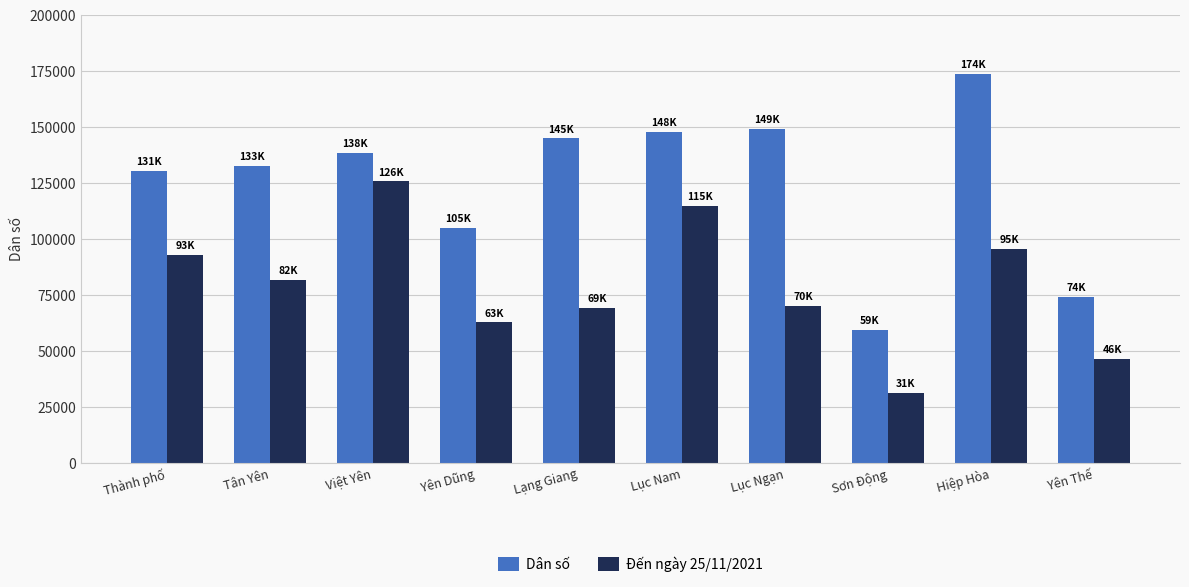

How many groups of bars are there?

10